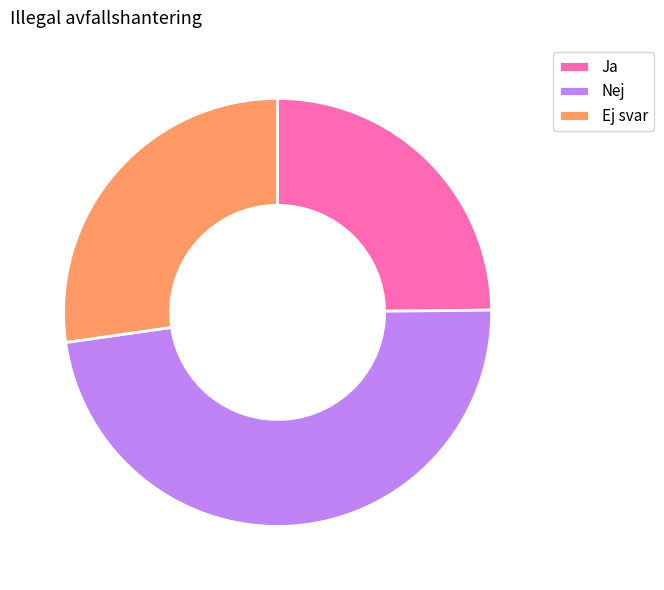

Rank the categories by value from highest to lowest.

Nej, Ej svar, Ja